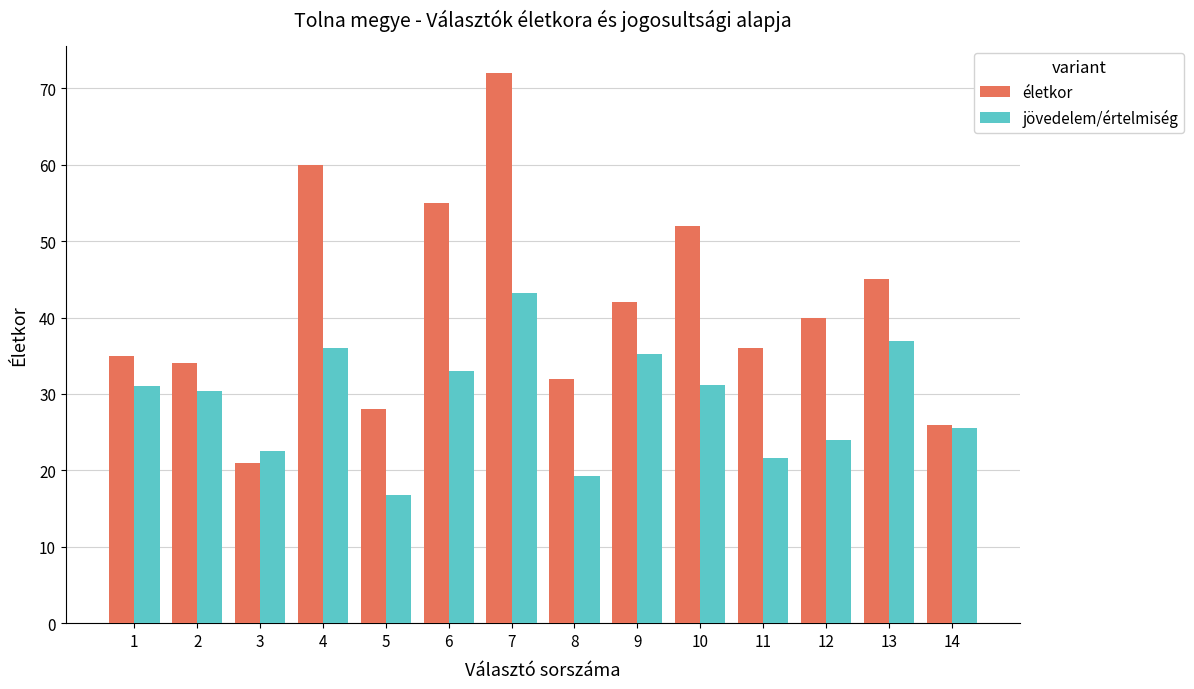

What is the spread (max minus min) of values at 13?

8.0